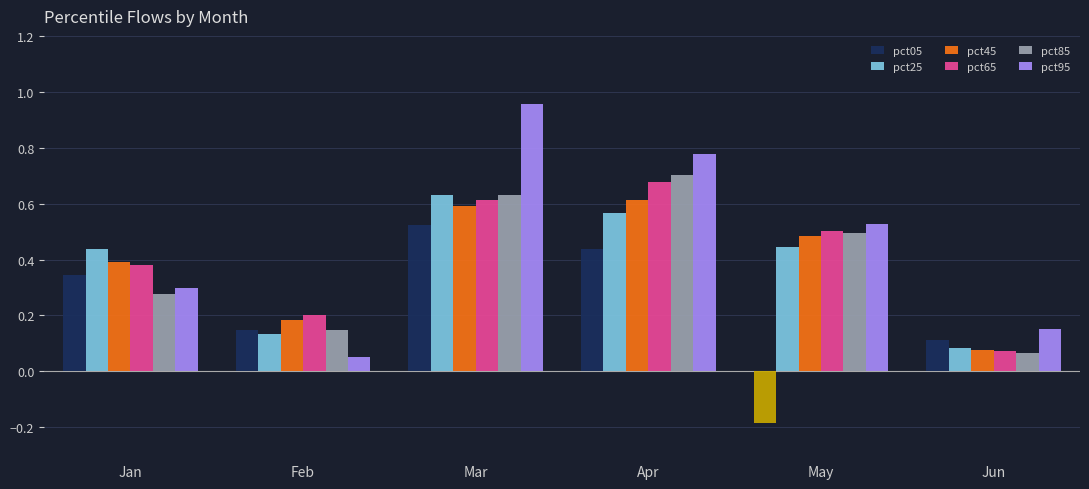

Which category has the highest value across all series?

Mar